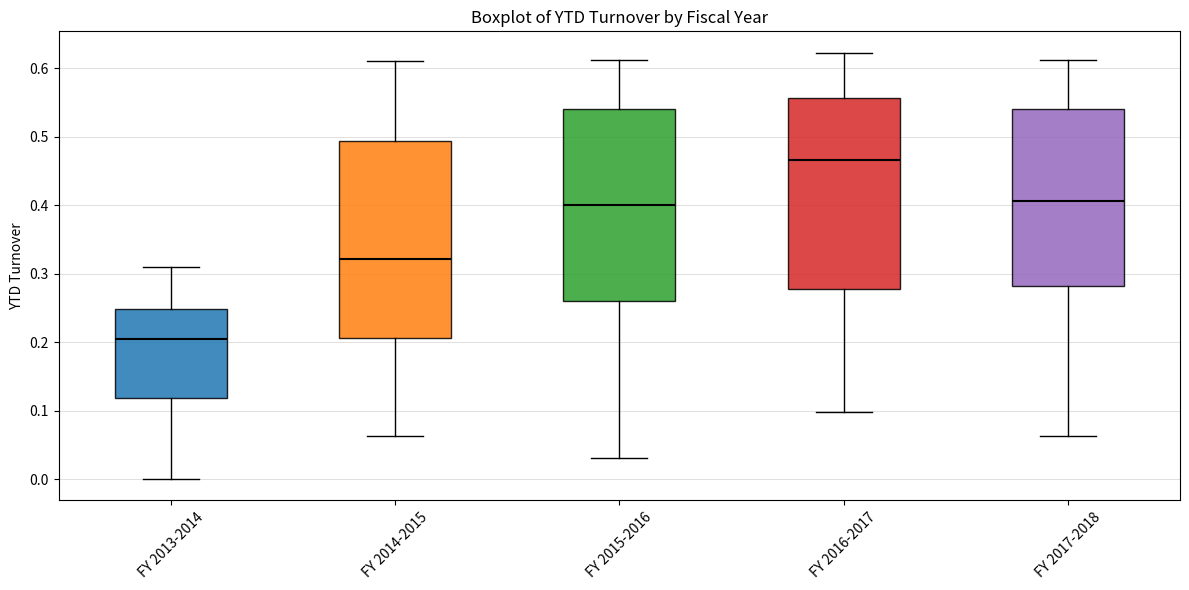

Where is the lower edge of the box for FY 2017-2018 on the y-axis? The values are not printed on the chart, so give them approximately, as read against the axis.

0.28